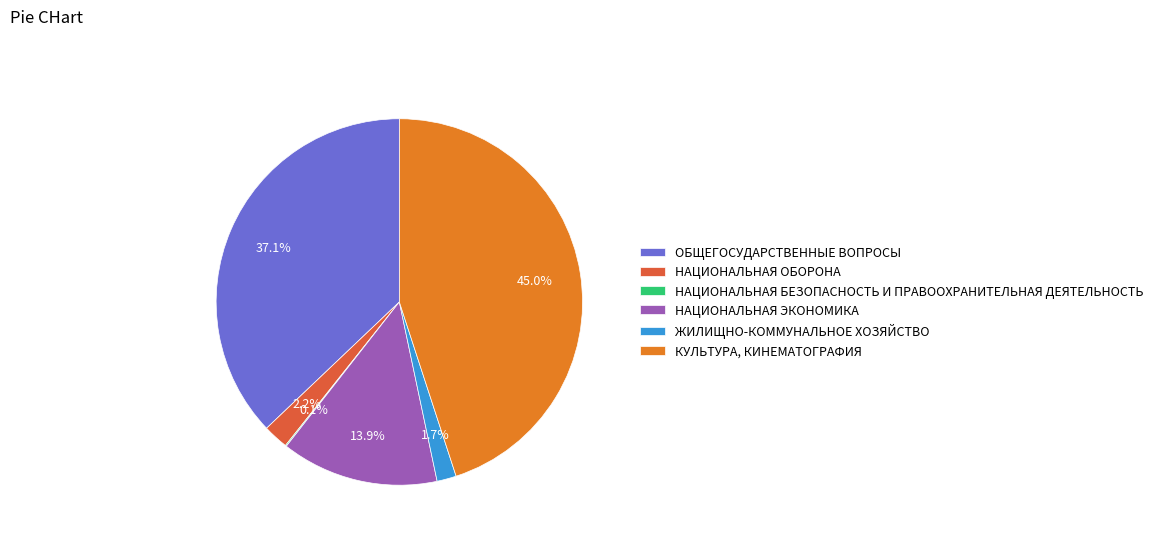

Does any single category account for the majority?

No